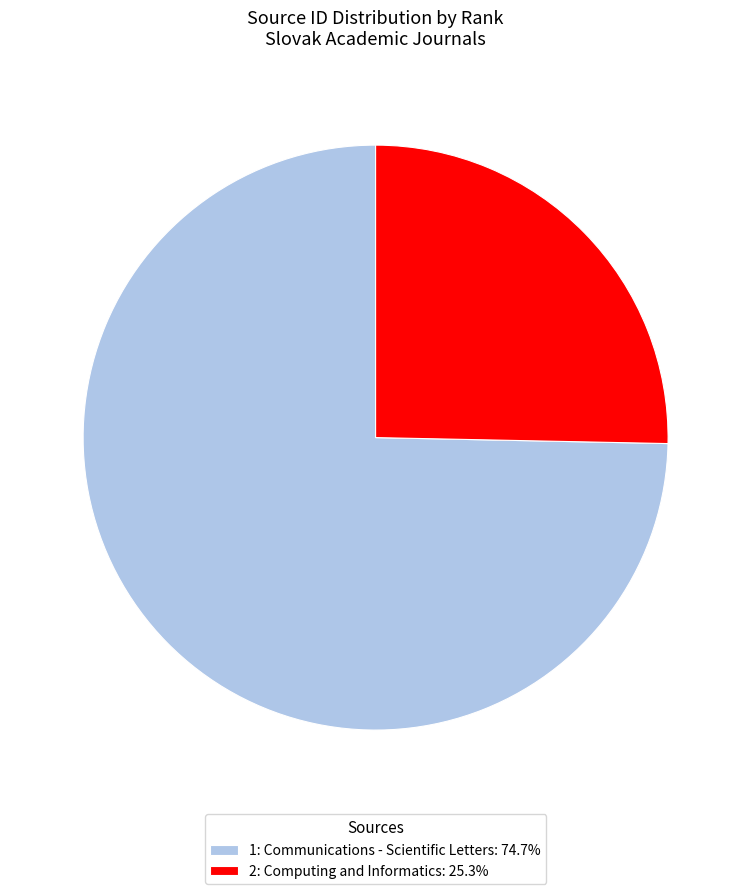

Does any single category account for the majority?

Yes